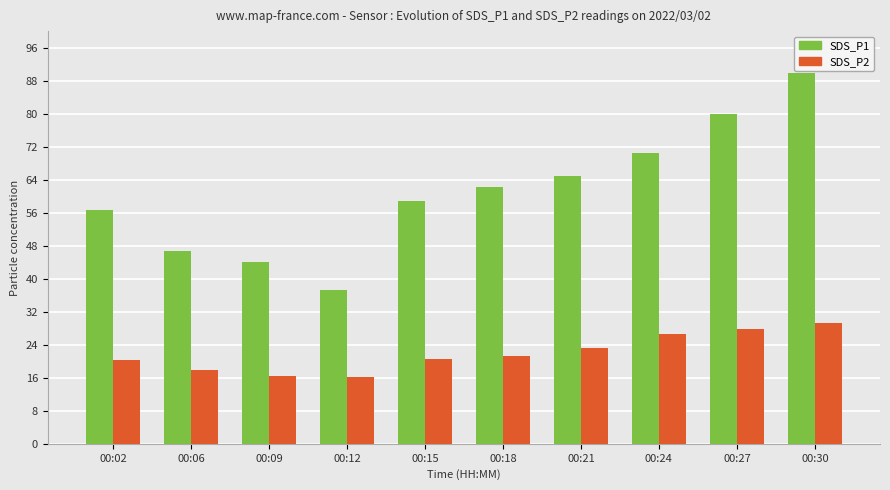

How many bars are there in each group?

2